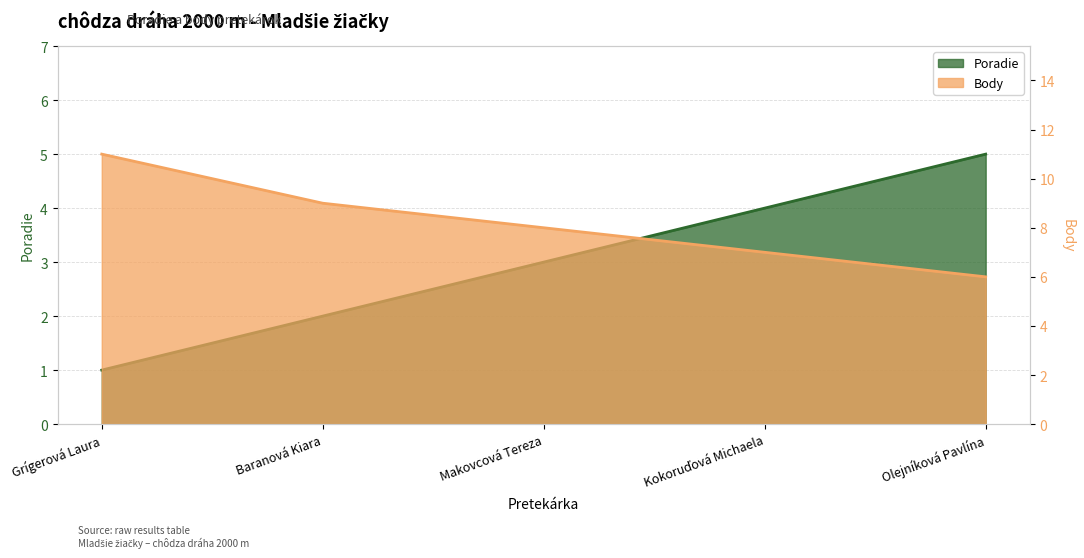

What is the difference between the second highest and second lowest values in the Body series?

2